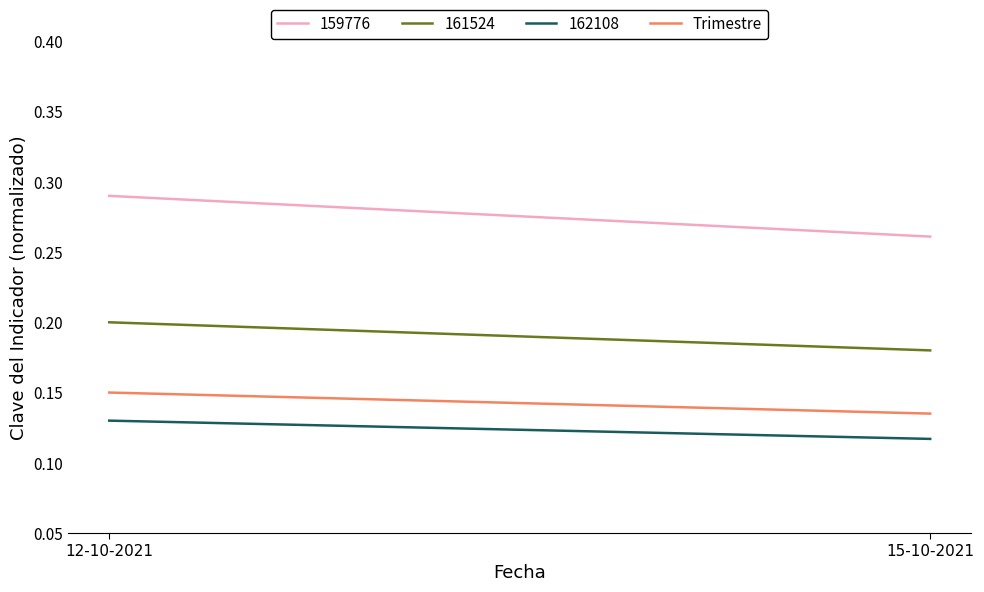

Is it true that the value at 15-10-2021 is 0.0?

False